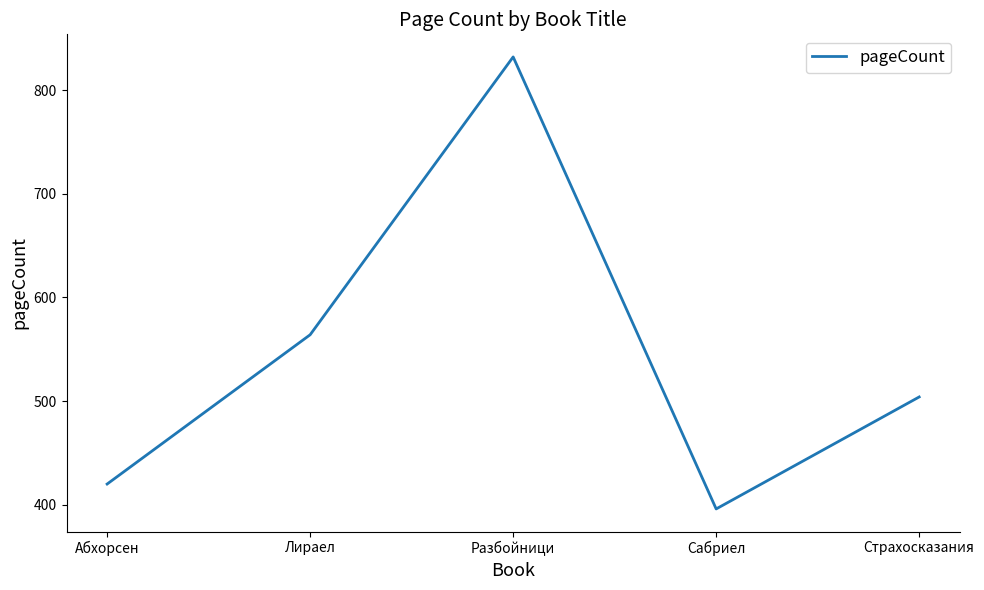

Where is the first local maximum?

Разбойници